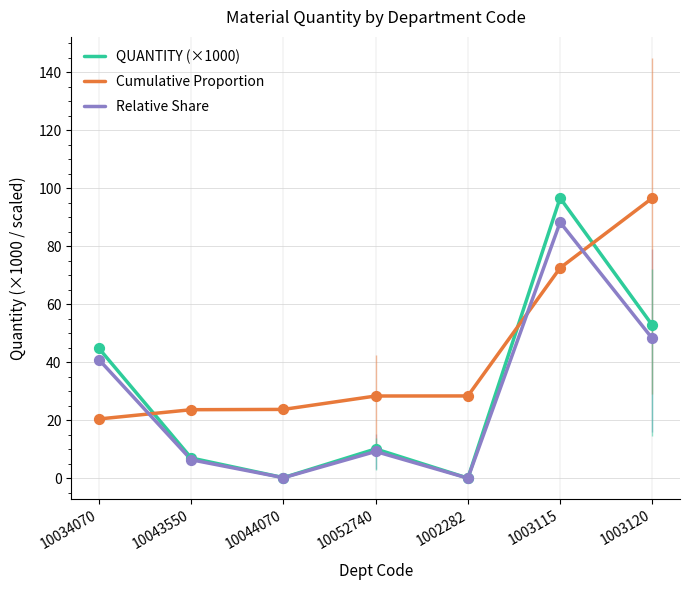

Which series reaches the minimum Y coordinate?

Relative Share